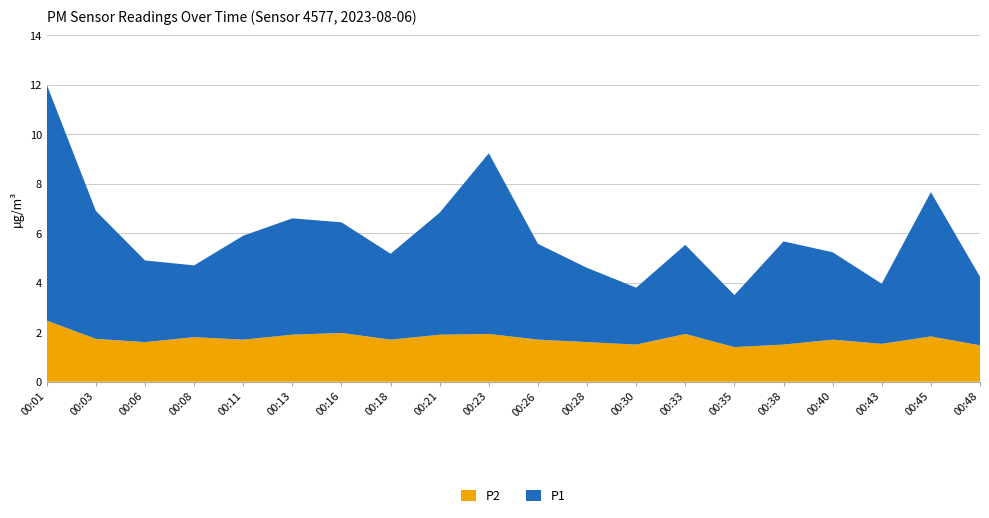

Reading left to right, extract all data points from this chart.

P2: 2.5	1.7	1.6	1.8	1.7	1.9	2.0	1.7	1.9	1.9	1.7	1.6	1.5	1.9	1.4	1.5	1.7	1.5	1.8	1.5
P1: 9.5	5.2	3.3	2.9	4.2	4.7	4.5	3.5	4.9	7.3	3.9	3.0	2.3	3.6	2.1	4.2	3.5	2.4	5.8	2.8